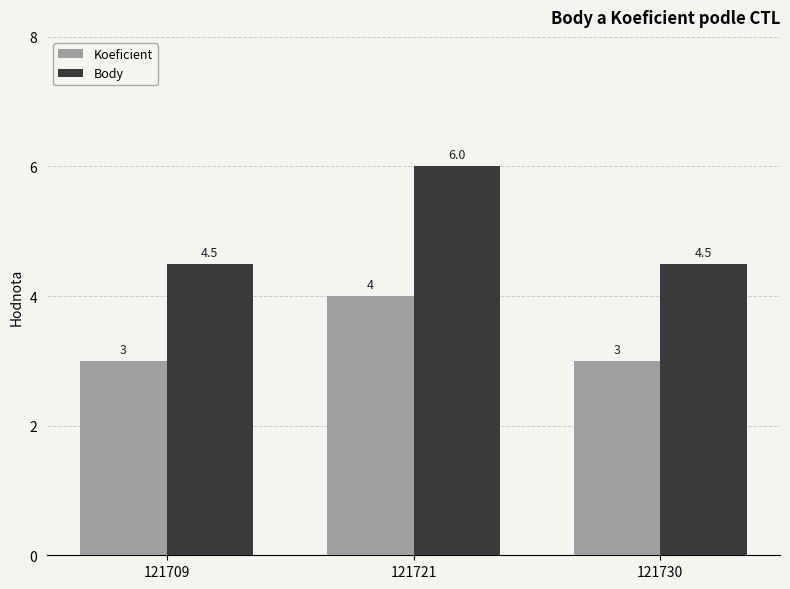

Reading left to right, extract all data points from this chart.

Koeficient: 121709=3.0	121721=4.0	121730=3.0
Body: 121709=4.5	121721=6.0	121730=4.5